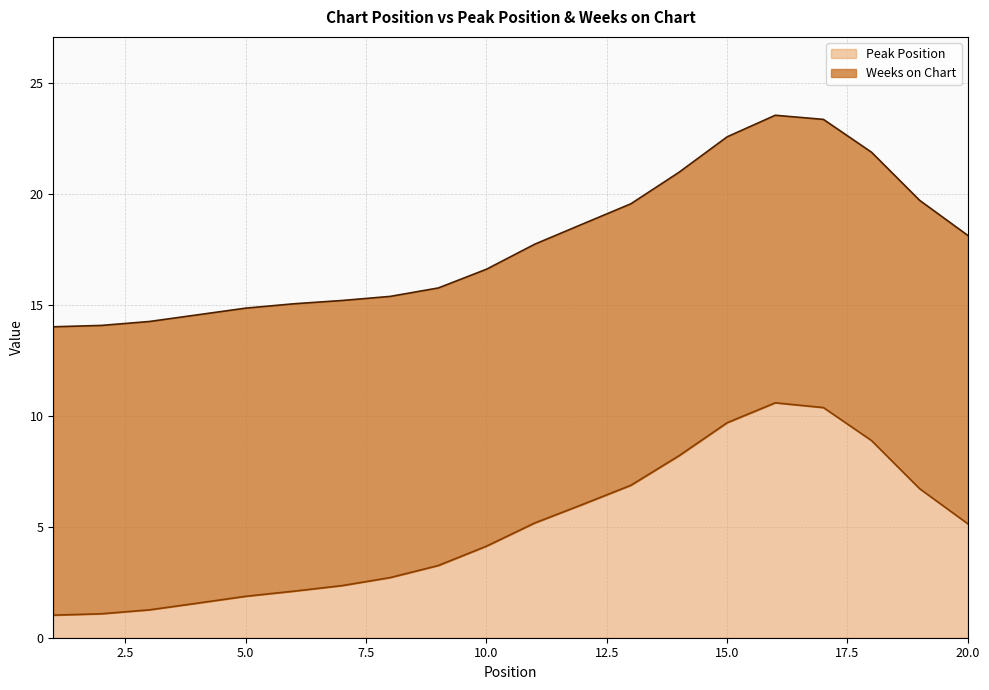

At which label is Weeks on Chart closest to 12?

9